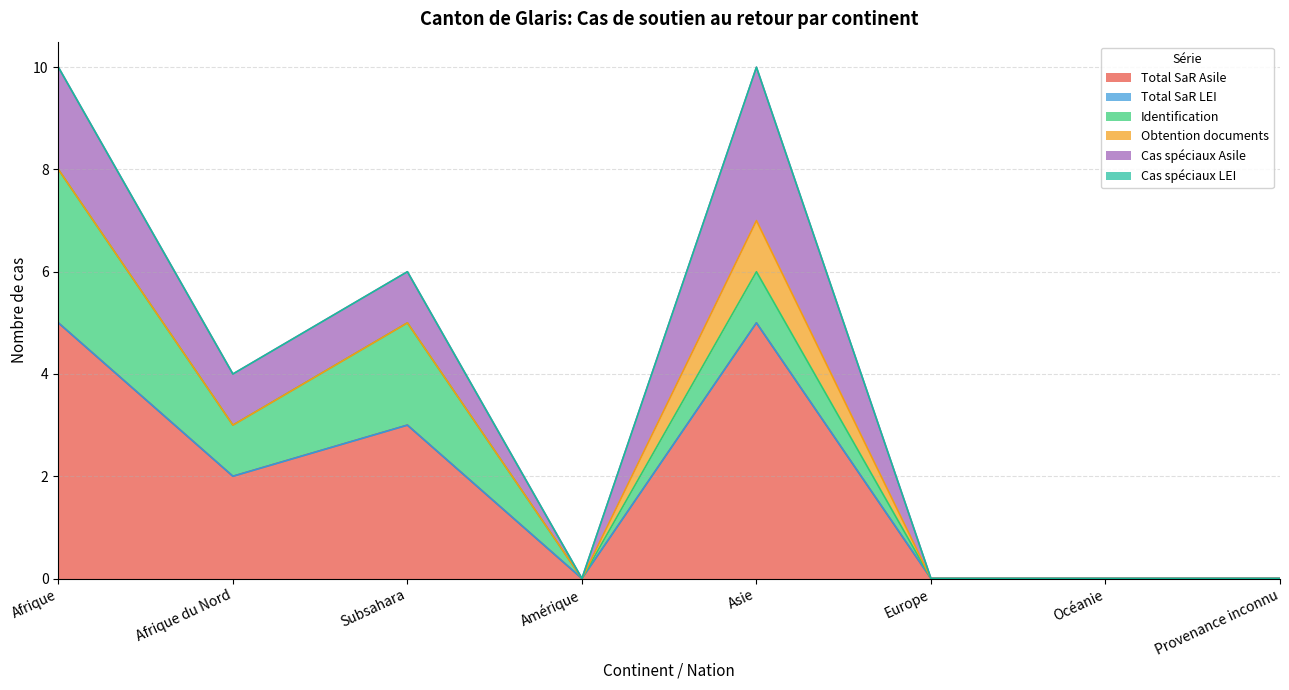

Is it true that Cas spéciaux Asile equals 1 at Subsahara?

True